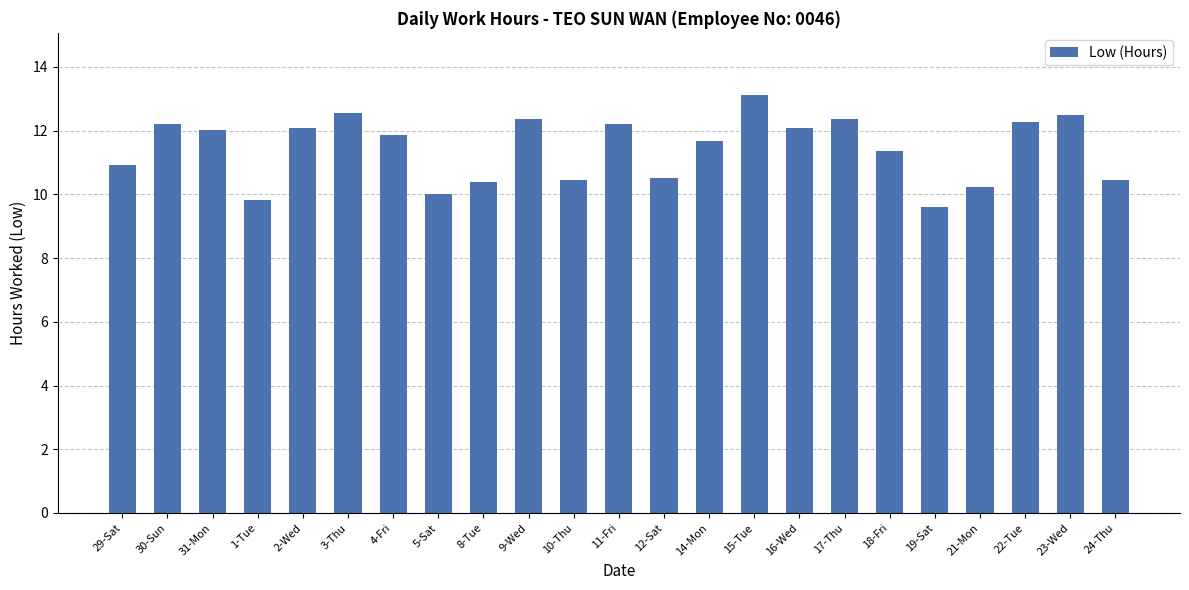

How many data points does each series have?

23